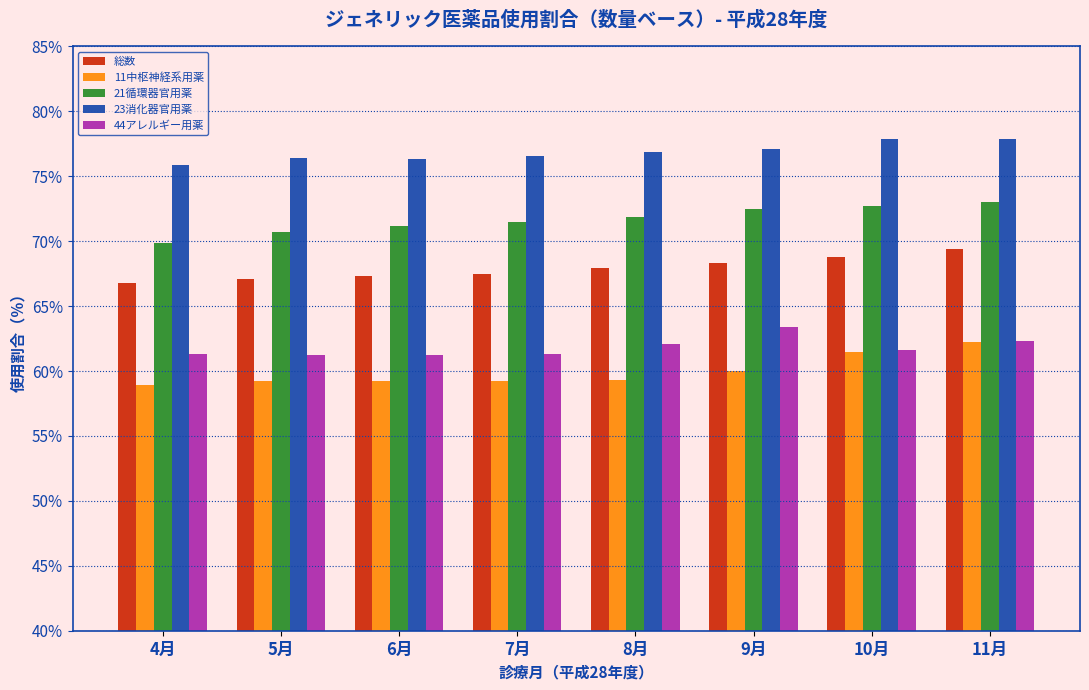

The value of 21循環器官用薬 at 7月 is 113.6. True or false?

False